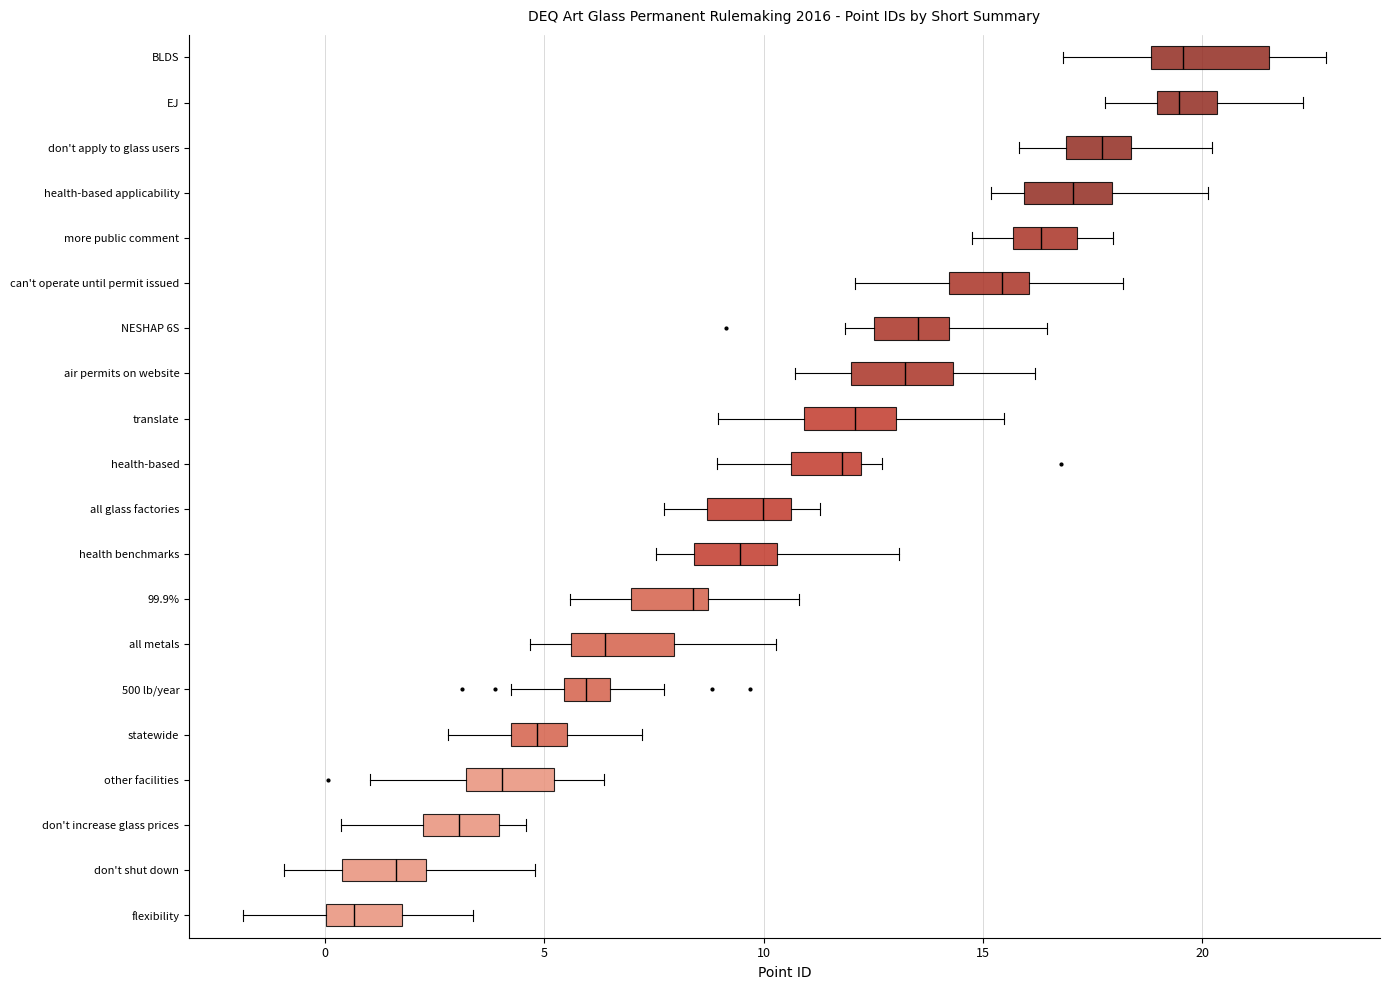

Where does the left whisker of the box for more public comment end on the x-axis? The values are not printed on the chart, so give them approximately, as read against the axis.

15.0